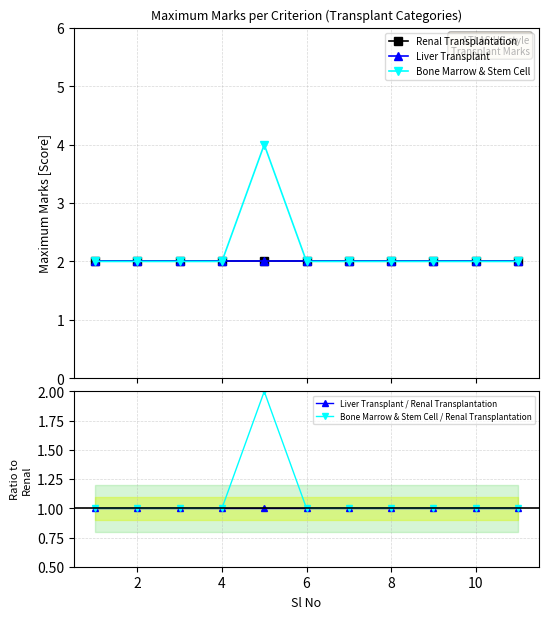

The value of Liver Transplant / Renal Transplantation at 6 is 1. True or false?

True